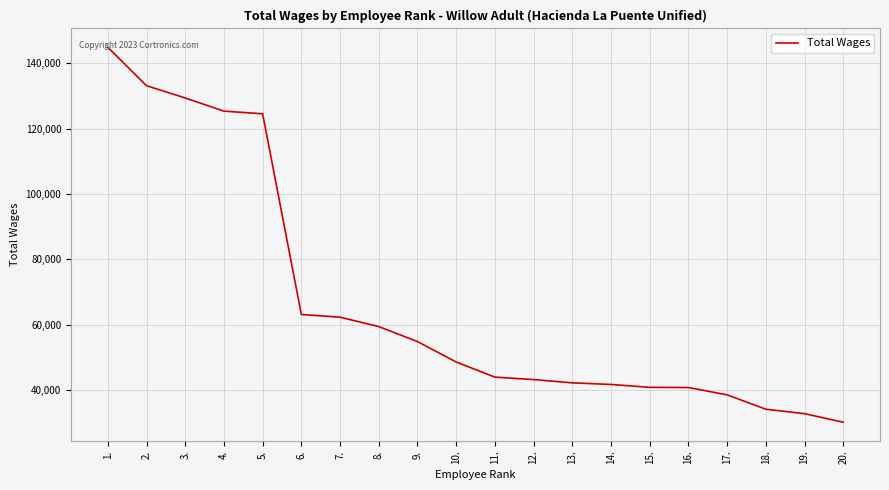

What is the change in value from 11. to 13.?

-1748